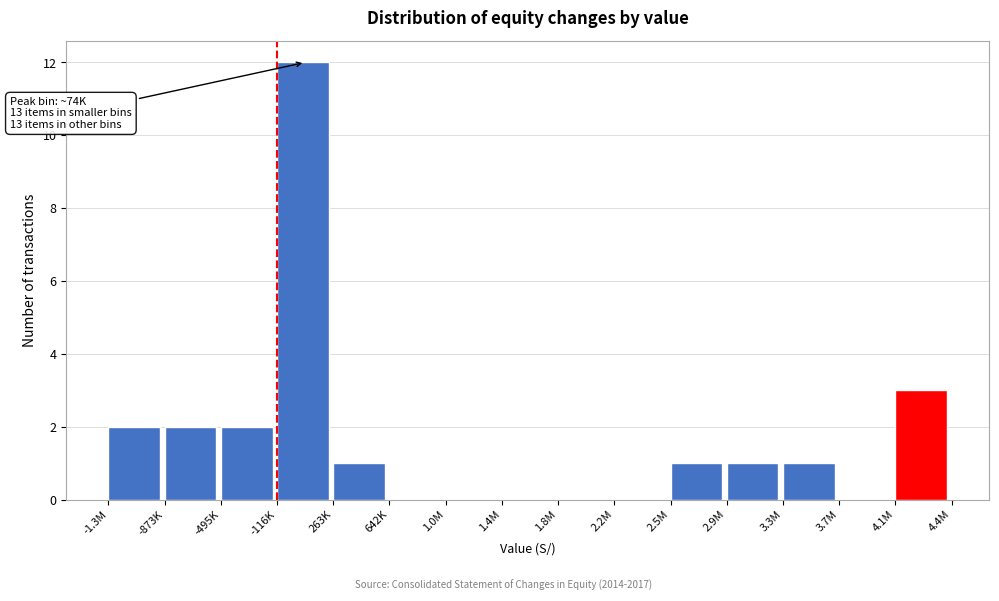

Reading left to right, what are all the values shown in this chart?

-1.3M=2	-873K=2	-495K=2	-116K=12	263K=1	642K=0	1.0M=0	1.4M=0	1.8M=0	2.2M=0	2.5M=1	2.9M=1	3.3M=1	3.7M=0	4.1M=3